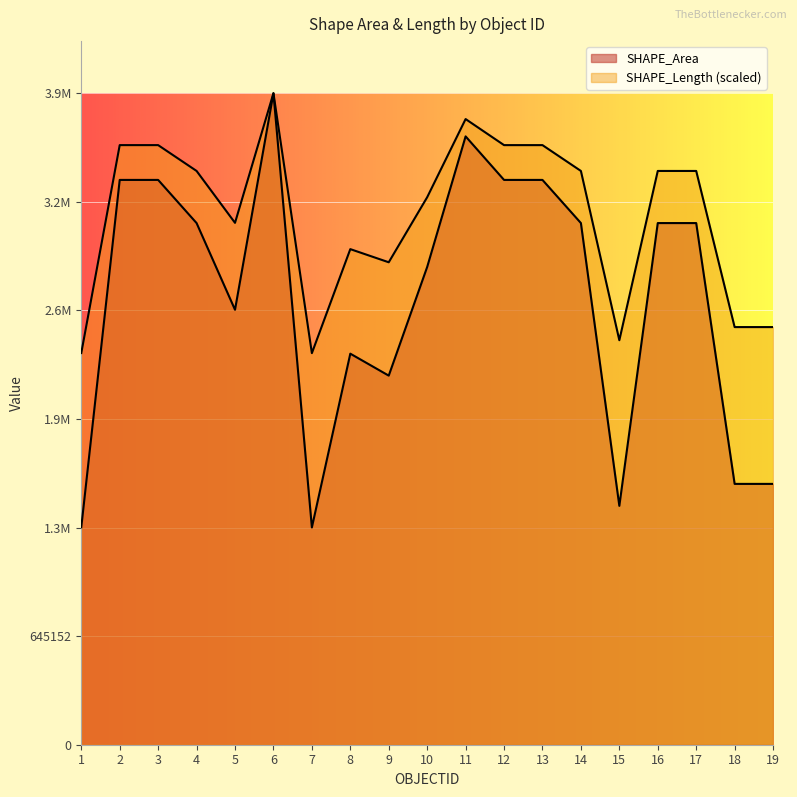

What is the approximate value of SHAPE_Area at 12?

3355853.0